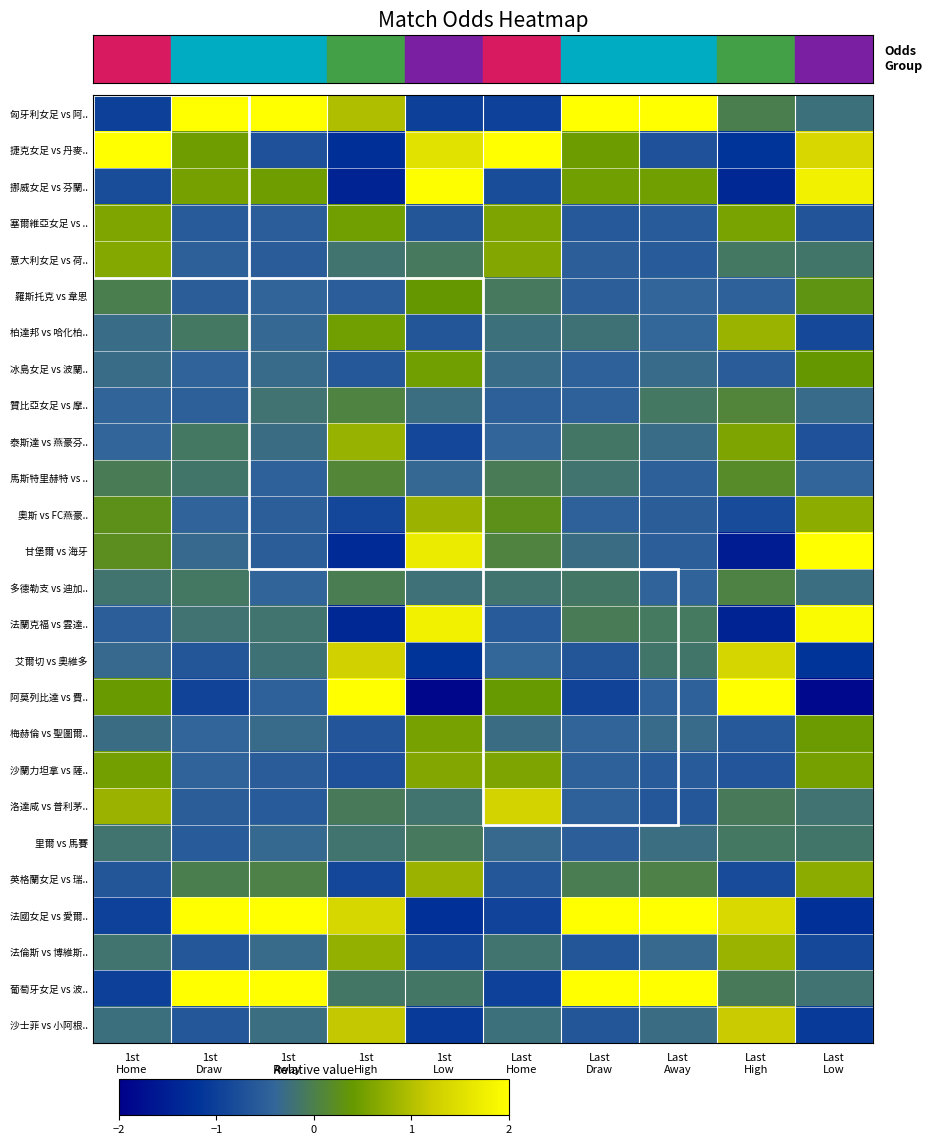

Reading left to right, extract all data points from this chart.

匈牙利女足 vs 阿..: 1st
Home=-1.0	1st
Draw=2.5	1st
Away=2.8	1st
High=1.0	1st
Low=-1.0	Last
Home=-1.0	Last
Draw=2.7	Last
Away=2.7	Last
High=-0.0	Last
Low=-0.2
捷克女足 vs 丹麥..: 1st
Home=4.3	1st
Draw=0.5	1st
Away=-0.7	1st
High=-1.3	1st
Low=1.5	Last
Home=4.2	Last
Draw=0.5	Last
Away=-0.7	Last
High=-1.2	Last
Low=1.4
挪威女足 vs 芬蘭..: 1st
Home=-0.8	1st
Draw=0.5	1st
Away=0.5	1st
High=-1.4	1st
Low=2.0	Last
Home=-0.8	Last
Draw=0.5	Last
Away=0.5	Last
High=-1.4	Last
Low=1.8
塞爾維亞女足 vs ..: 1st
Home=0.6	1st
Draw=-0.6	1st
Away=-0.5	1st
High=0.5	1st
Low=-0.7	Last
Home=0.6	Last
Draw=-0.6	Last
Away=-0.6	Last
High=0.6	Last
Low=-0.7
意大利女足 vs 荷..: 1st
Home=0.6	1st
Draw=-0.5	1st
Away=-0.6	1st
High=-0.2	1st
Low=-0.1	Last
Home=0.6	Last
Draw=-0.5	Last
Away=-0.6	Last
High=-0.1	Last
Low=-0.1
羅斯托克 vs 韋恩: 1st
Home=-0.0	1st
Draw=-0.5	1st
Away=-0.4	1st
High=-0.5	1st
Low=0.4	Last
Home=-0.1	Last
Draw=-0.5	Last
Away=-0.4	Last
High=-0.5	Last
Low=0.3
柏達邦 vs 哈化柏..: 1st
Home=-0.3	1st
Draw=-0.1	1st
Away=-0.4	1st
High=0.5	1st
Low=-0.7	Last
Home=-0.2	Last
Draw=-0.2	Last
Away=-0.4	Last
High=0.8	Last
Low=-0.9
冰島女足 vs 波蘭..: 1st
Home=-0.3	1st
Draw=-0.5	1st
Away=-0.3	1st
High=-0.6	1st
Low=0.5	Last
Home=-0.3	Last
Draw=-0.5	Last
Away=-0.3	Last
High=-0.6	Last
Low=0.4
贊比亞女足 vs 摩..: 1st
Home=-0.4	1st
Draw=-0.5	1st
Away=-0.2	1st
High=0.0	1st
Low=-0.3	Last
Home=-0.5	Last
Draw=-0.5	Last
Away=-0.1	Last
High=0.1	Last
Low=-0.3
泰斯達 vs 燕豪芬..: 1st
Home=-0.4	1st
Draw=-0.1	1st
Away=-0.3	1st
High=0.8	1st
Low=-0.9	Last
Home=-0.4	Last
Draw=-0.1	Last
Away=-0.3	Last
High=0.6	Last
Low=-0.7
馬斯特里赫特 vs ..: 1st
Home=-0.0	1st
Draw=-0.2	1st
Away=-0.5	1st
High=0.1	1st
Low=-0.4	Last
Home=-0.0	Last
Draw=-0.2	Last
Away=-0.5	Last
High=0.2	Last
Low=-0.4
奧斯 vs FC燕豪..: 1st
Home=0.3	1st
Draw=-0.5	1st
Away=-0.5	1st
High=-0.9	1st
Low=0.8	Last
Home=0.3	Last
Draw=-0.5	Last
Away=-0.5	Last
High=-0.8	Last
Low=0.7
甘堡爾 vs 海牙: 1st
Home=0.2	1st
Draw=-0.3	1st
Away=-0.5	1st
High=-1.3	1st
Low=1.7	Last
Home=0.1	Last
Draw=-0.3	Last
Away=-0.5	Last
High=-1.6	Last
Low=2.2
多德勒支 vs 迪加..: 1st
Home=-0.2	1st
Draw=-0.1	1st
Away=-0.4	1st
High=-0.0	1st
Low=-0.2	Last
Home=-0.2	Last
Draw=-0.1	Last
Away=-0.4	Last
High=0.0	Last
Low=-0.3
法蘭克福 vs 雲達..: 1st
Home=-0.5	1st
Draw=-0.2	1st
Away=-0.2	1st
High=-1.4	1st
Low=1.8	Last
Home=-0.6	Last
Draw=-0.1	Last
Away=-0.1	Last
High=-1.4	Last
Low=1.9
艾爾切 vs 奧維多: 1st
Home=-0.3	1st
Draw=-0.7	1st
Away=-0.2	1st
High=1.3	1st
Low=-1.2	Last
Home=-0.4	Last
Draw=-0.7	Last
Away=-0.1	Last
High=1.3	Last
Low=-1.2
阿莫列比達 vs 費..: 1st
Home=0.4	1st
Draw=-0.9	1st
Away=-0.5	1st
High=2.8	1st
Low=-1.9	Last
Home=0.4	Last
Draw=-0.9	Last
Away=-0.5	Last
High=2.9	Last
Low=-1.9
梅赫倫 vs 聖圖爾..: 1st
Home=-0.3	1st
Draw=-0.4	1st
Away=-0.3	1st
High=-0.7	1st
Low=0.5	Last
Home=-0.3	Last
Draw=-0.4	Last
Away=-0.3	Last
High=-0.6	Last
Low=0.4
沙蘭力坦拿 vs 薩..: 1st
Home=0.5	1st
Draw=-0.5	1st
Away=-0.5	1st
High=-0.7	1st
Low=0.6	Last
Home=0.6	Last
Draw=-0.5	Last
Away=-0.6	Last
High=-0.7	Last
Low=0.5
洛達咸 vs 普利茅..: 1st
Home=0.8	1st
Draw=-0.5	1st
Away=-0.6	1st
High=-0.1	1st
Low=-0.2	Last
Home=1.3	Last
Draw=-0.5	Last
Away=-0.6	Last
High=-0.1	Last
Low=-0.2
里爾 vs 馬賽: 1st
Home=-0.2	1st
Draw=-0.6	1st
Away=-0.3	1st
High=-0.2	1st
Low=-0.1	Last
Home=-0.3	Last
Draw=-0.5	Last
Away=-0.3	Last
High=-0.1	Last
Low=-0.1
英格蘭女足 vs 瑞..: 1st
Home=-0.6	1st
Draw=-0.0	1st
Away=0.0	1st
High=-0.9	1st
Low=0.8	Last
Home=-0.6	Last
Draw=-0.0	Last
Away=0.0	Last
High=-0.8	Last
Low=0.7
法國女足 vs 愛爾..: 1st
Home=-1.0	1st
Draw=2.2	1st
Away=2.4	1st
High=1.4	1st
Low=-1.2	Last
Home=-0.9	Last
Draw=2.1	Last
Away=2.5	Last
High=1.4	Last
Low=-1.2
法倫斯 vs 博維斯..: 1st
Home=-0.2	1st
Draw=-0.6	1st
Away=-0.3	1st
High=0.8	1st
Low=-0.8	Last
Home=-0.2	Last
Draw=-0.7	Last
Away=-0.3	Last
High=0.8	Last
Low=-0.9
葡萄牙女足 vs 波..: 1st
Home=-1.0	1st
Draw=3.1	1st
Away=2.8	1st
High=-0.1	1st
Low=-0.1	Last
Home=-1.0	Last
Draw=3.0	Last
Away=2.9	Last
High=-0.1	Last
Low=-0.2
沙士菲 vs 小阿根..: 1st
Home=-0.3	1st
Draw=-0.6	1st
Away=-0.3	1st
High=1.1	1st
Low=-1.1	Last
Home=-0.2	Last
Draw=-0.7	Last
Away=-0.3	Last
High=1.2	Last
Low=-1.1